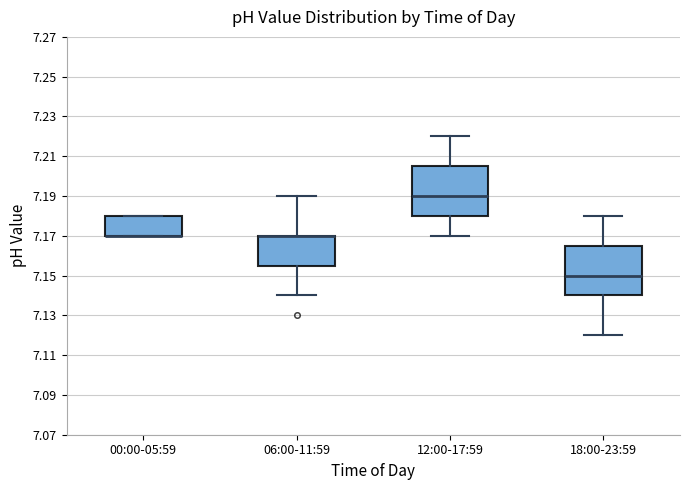

Reading left to right, transcribe this box plot: for each box, give where its median line is, the range the box spans, and where its two whiskers end, as read against the y-axis. The values are not printed on the chart, so give them approximately, as read against the axis.

00:00-05:59: median 7.170 (drawn on the box's lower edge), box 7.170 to 7.180, whiskers 7.170 to 7.180
06:00-11:59: median 7.170 (drawn on the box's upper edge), box 7.156 to 7.170, whiskers 7.140 to 7.190
12:00-17:59: median 7.190, box 7.180 to 7.206, whiskers 7.170 to 7.220
18:00-23:59: median 7.150, box 7.140 to 7.166, whiskers 7.120 to 7.180